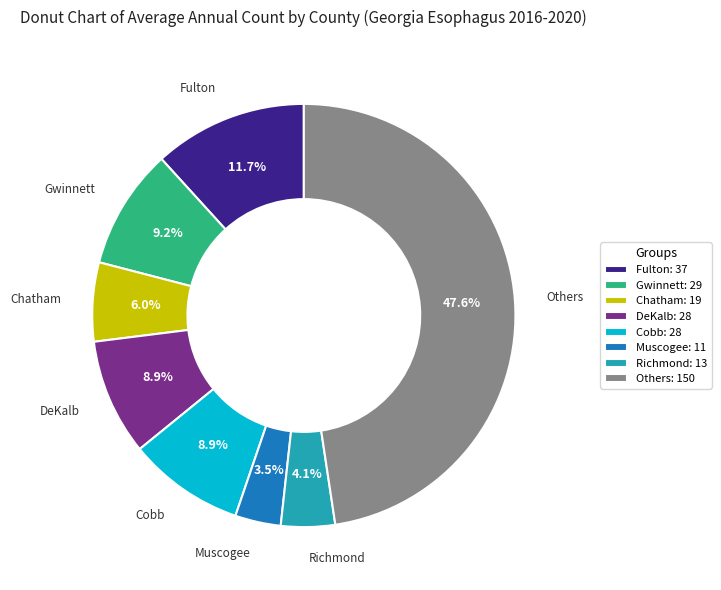

Is there any slice that represents more than half of the pie?

No